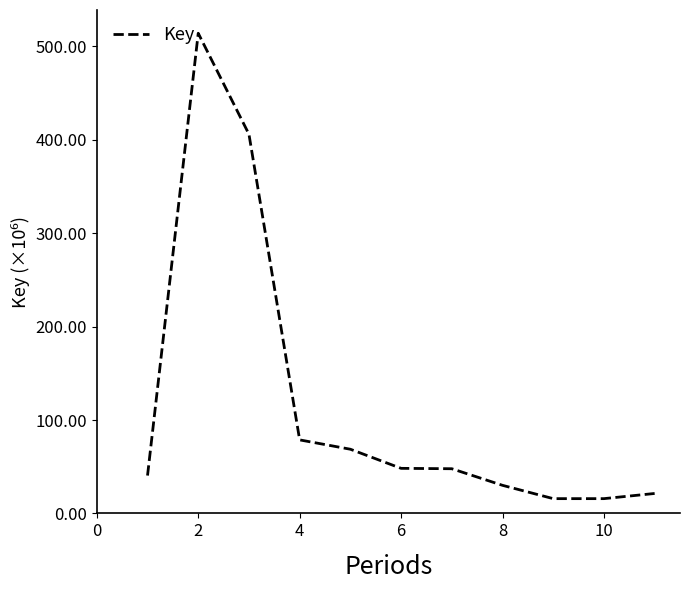

What is the difference between the maximum and minimum values?

498.4